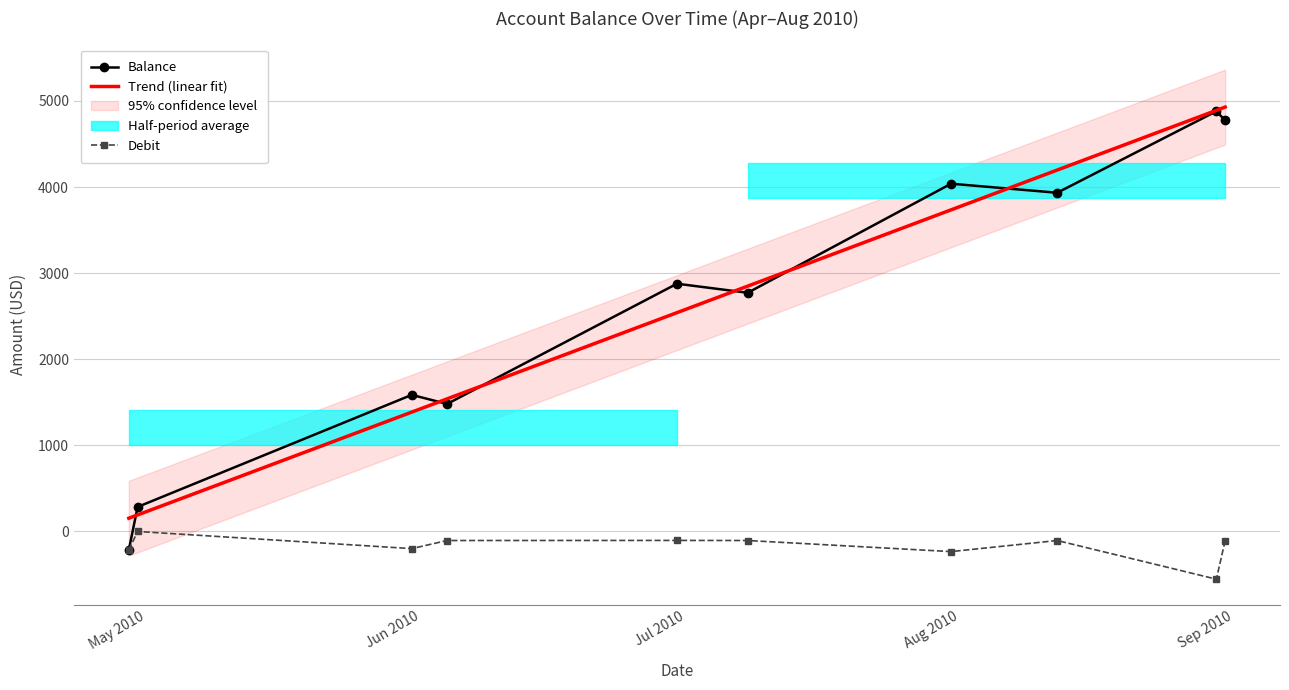

Reading left to right, list all the values displayed in this chart.

Balance: 2010-04-29=-215.0	2010-04-30=285.2	2010-05-31=1586.2	2010-06-04=1481.2	2010-06-30=2877.3	2010-07-08=2772.3	2010-07-31=4038.6	2010-08-12=3933.6	2010-08-30=4879.7	2010-08-31=4774.7
Debit: 2010-04-29=-215.0	2010-04-30=0.0	2010-05-31=-199.1	2010-06-04=-105.0	2010-06-30=-103.9	2010-07-08=-105.0	2010-07-31=-233.7	2010-08-12=-105.0	2010-08-30=-553.9	2010-08-31=-105.0